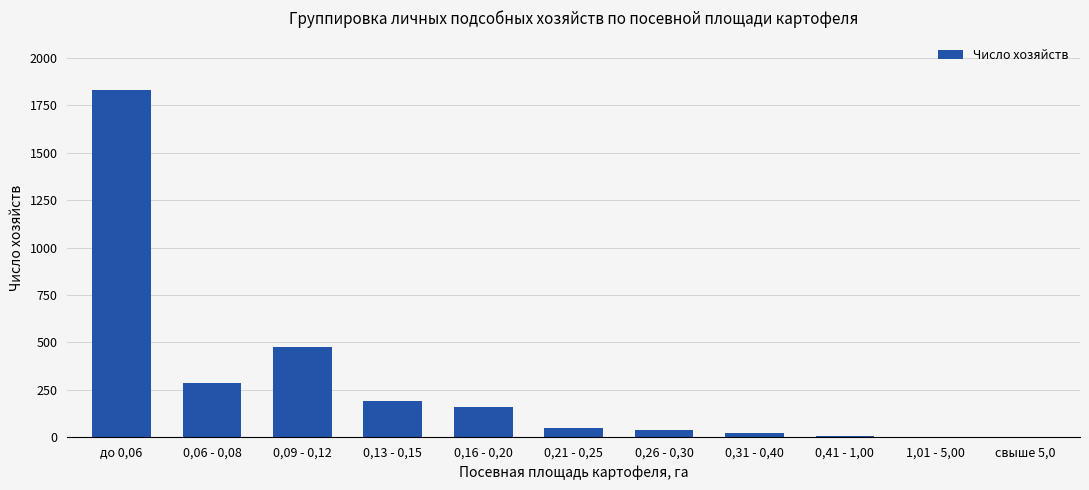

The value at 0,13 - 0,15 is 259. True or false?

False